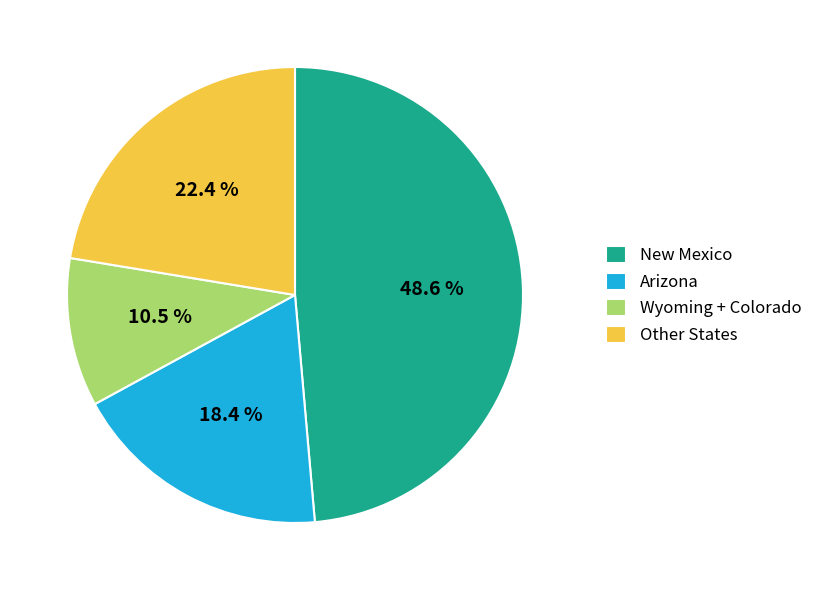

Is there any slice that represents more than half of the pie?

No